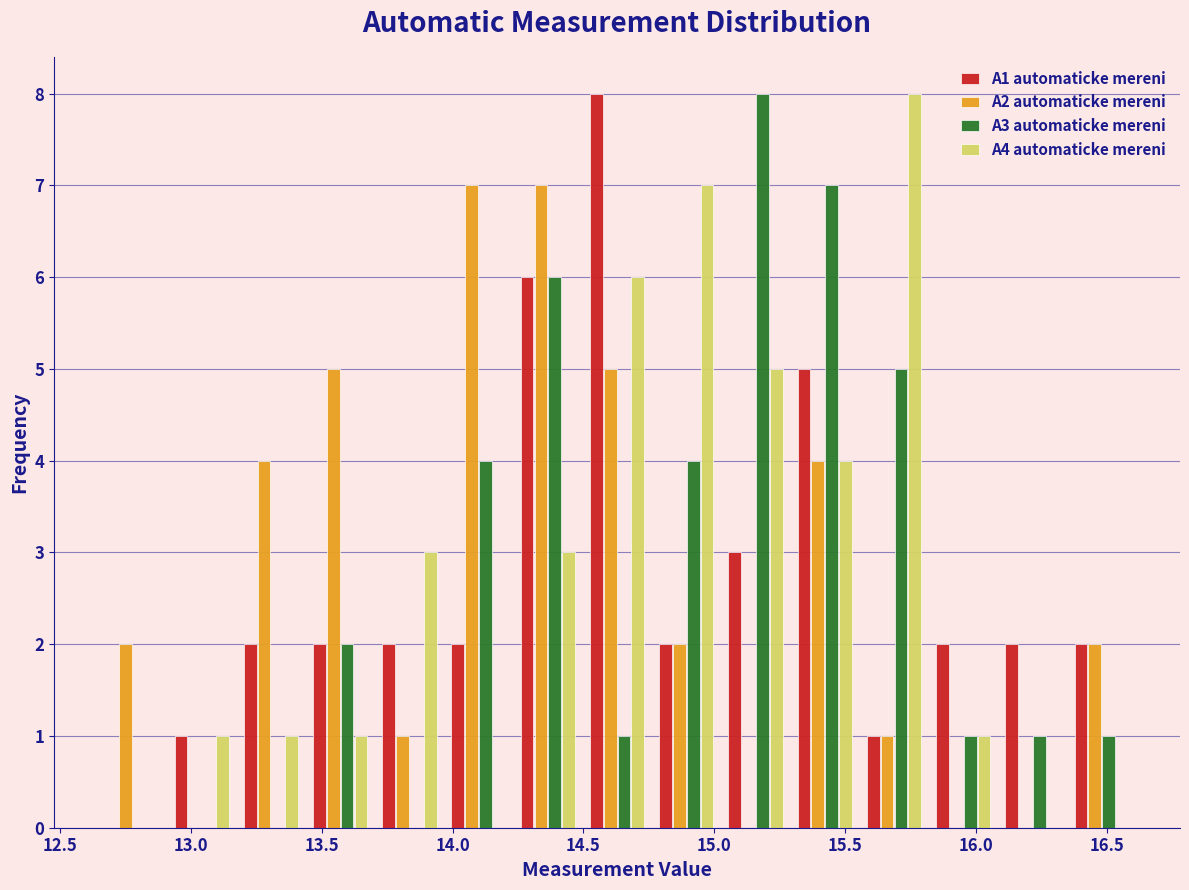

What is the height of the A2 automaticke mereni bar covering 13.45 to 13.70 on the x-axis? Neither the bar edges nor the heights are printed on the chart, so give them approximately, as read against the axes.

5